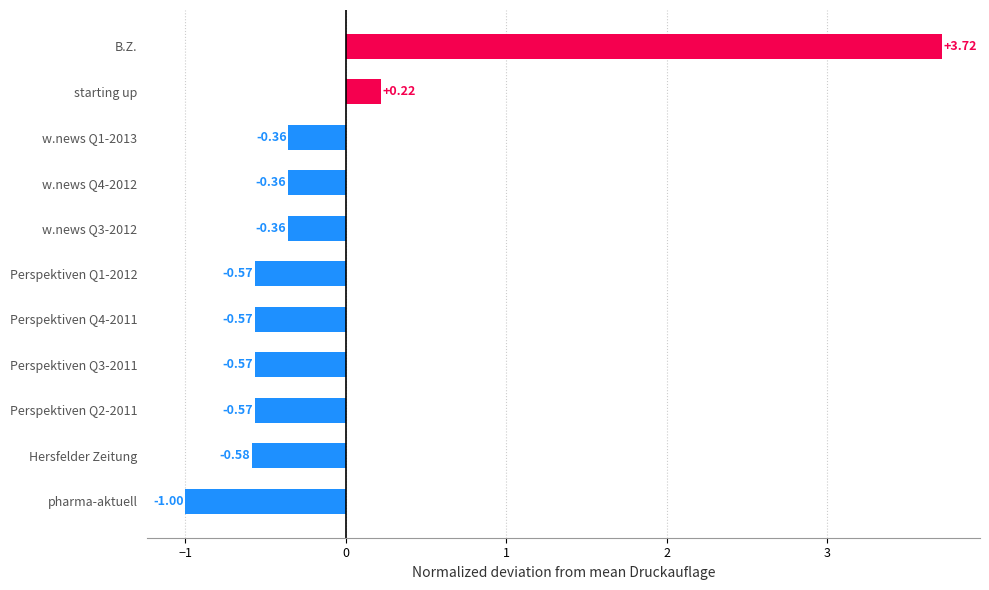

Which label corresponds to the largest value in the chart?

B.Z.